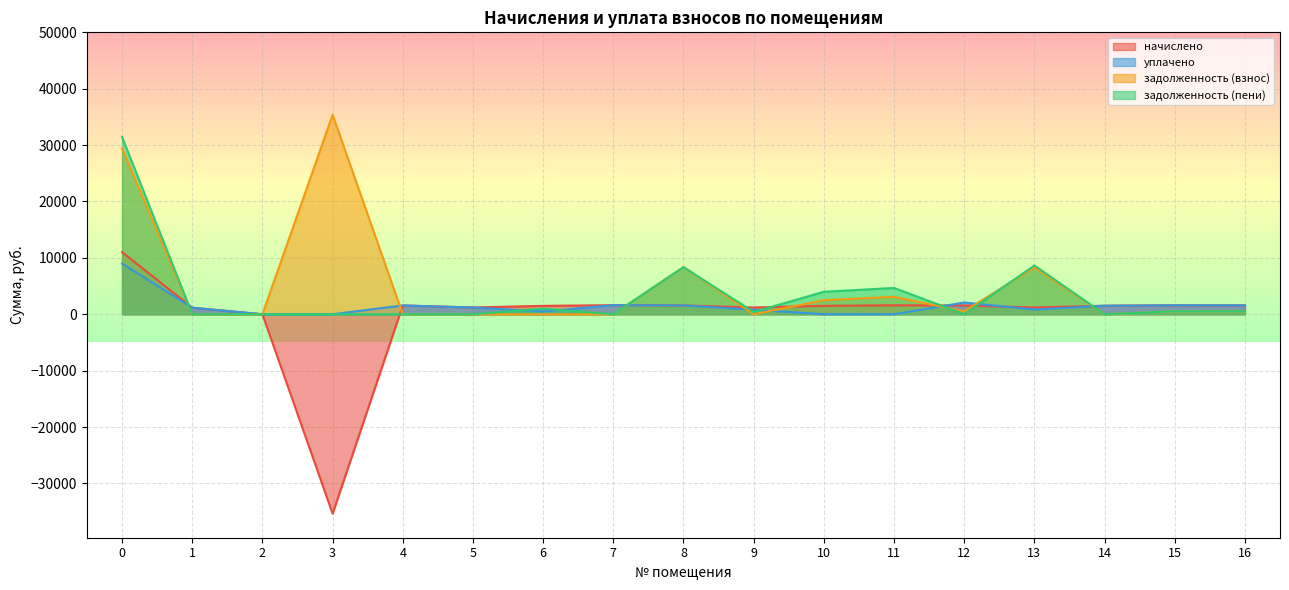

Rank the series by their average value, from highest to lowest.

задолженность (взнос), задолженность (пени), уплачено, начислено